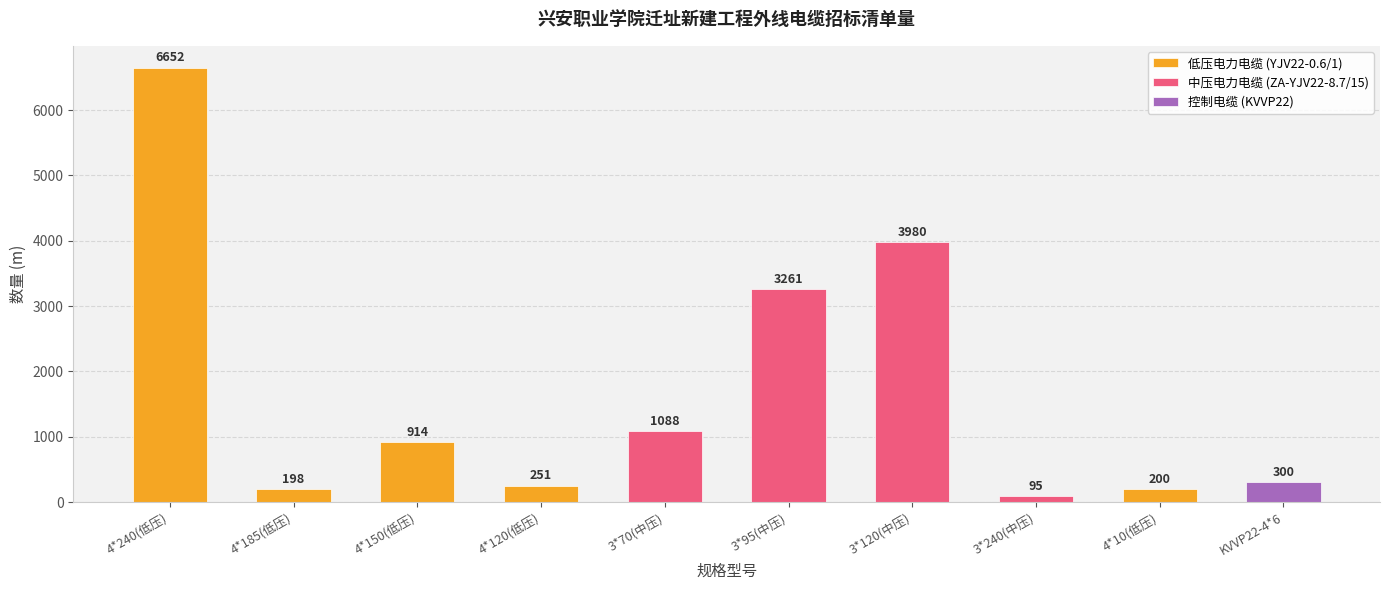

At which label is 低压电力电缆 (YJV22-0.6/1) closest to 3425?

4*150(低压)